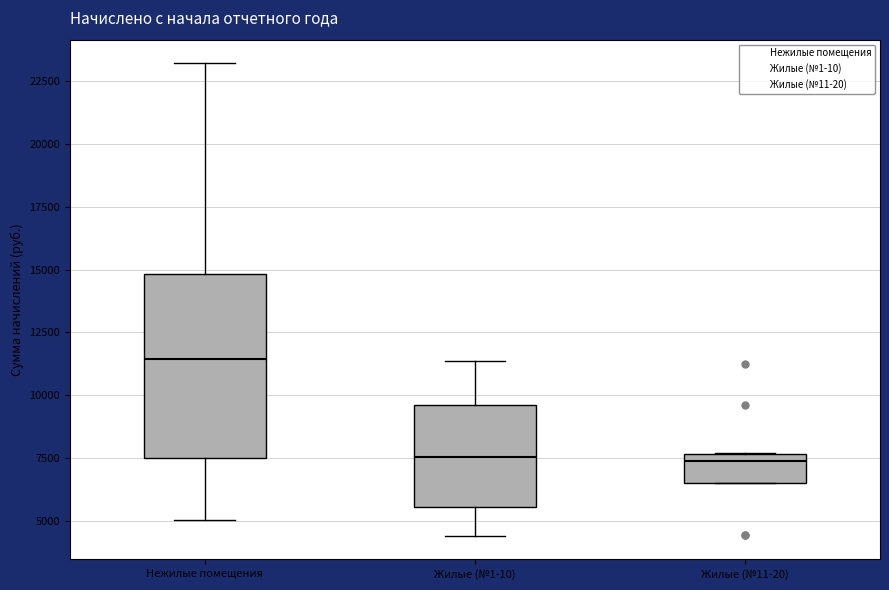

Which box has the highest median line?

Нежилые помещения